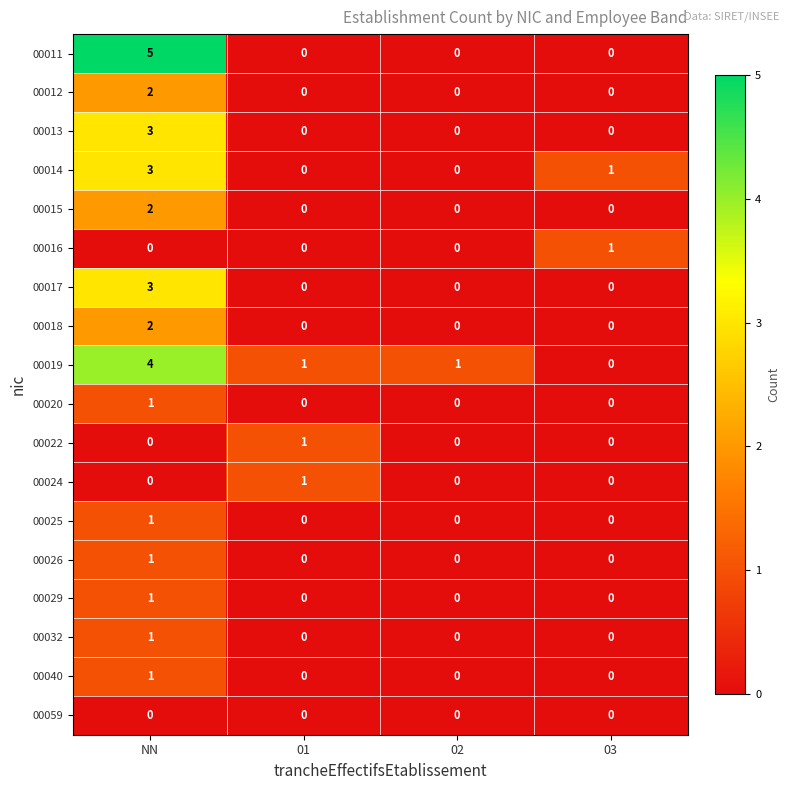

How many 00026 values are between 0 and 1?

4